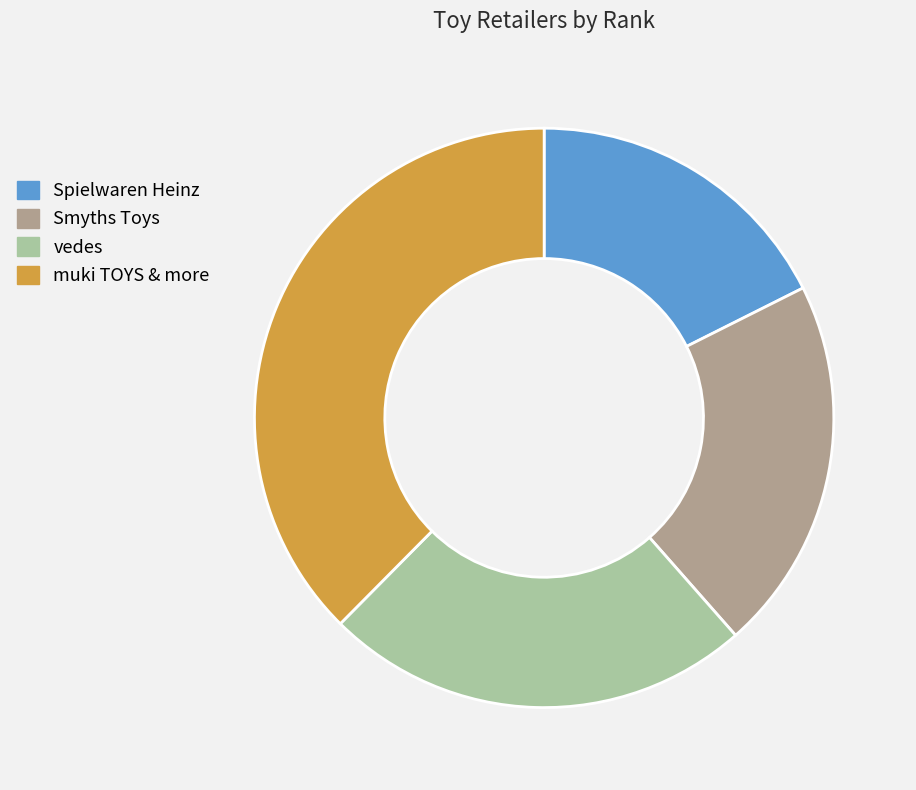

Do vedes and muki TOYS & more together represent more than half of the pie?

Yes